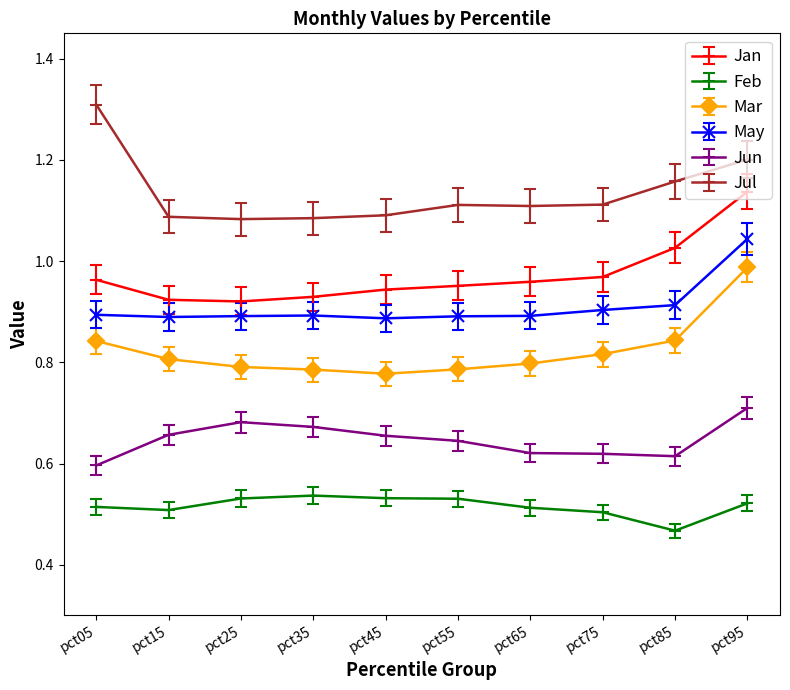

Is this an area chart (filled region under the line)?

No